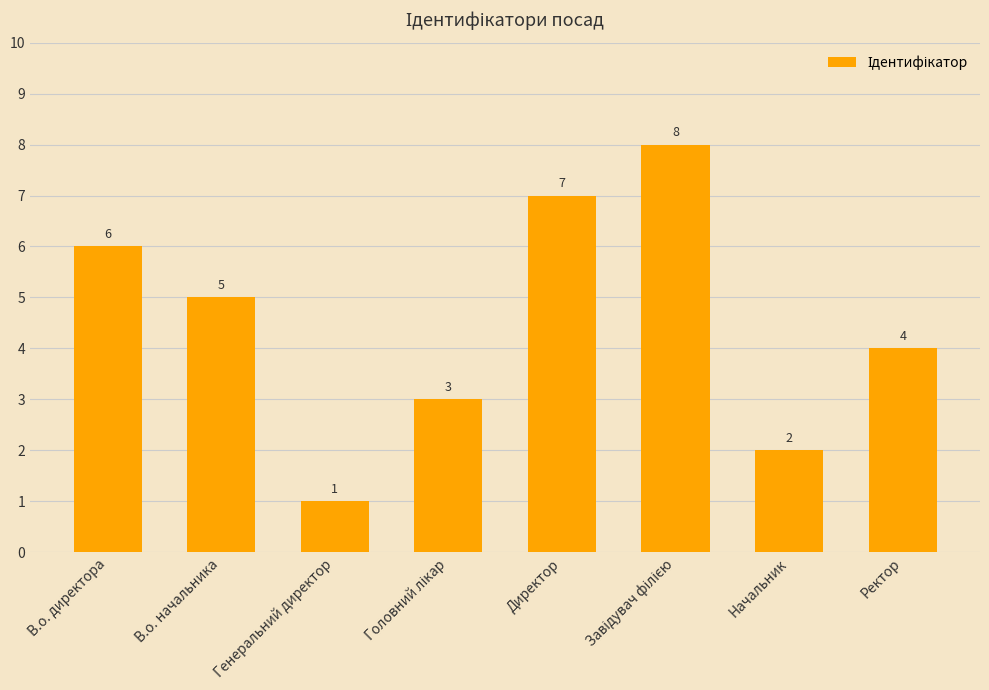

The value at Директор is 9. True or false?

False